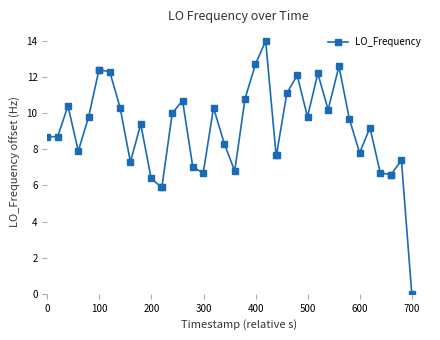

What is the value of the 38th point from the left?

6.6